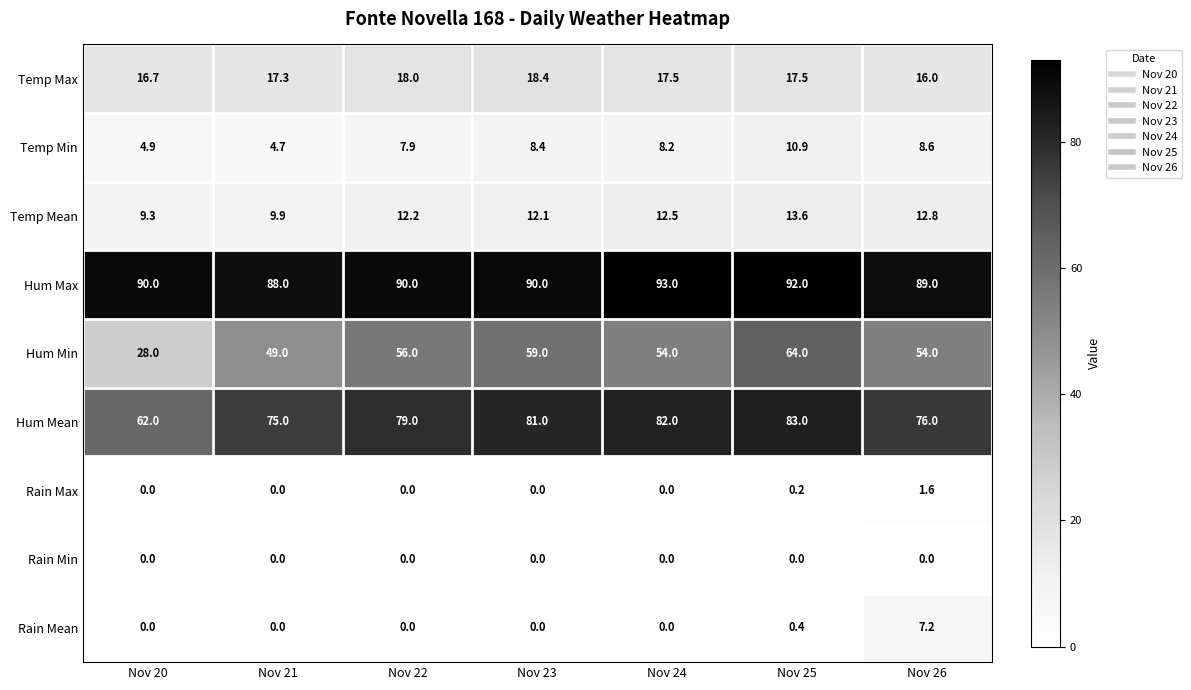

Rank the series by their maximum value, from lowest to highest.

Rain Min, Rain Max, Rain Mean, Temp Min, Temp Mean, Temp Max, Hum Min, Hum Mean, Hum Max